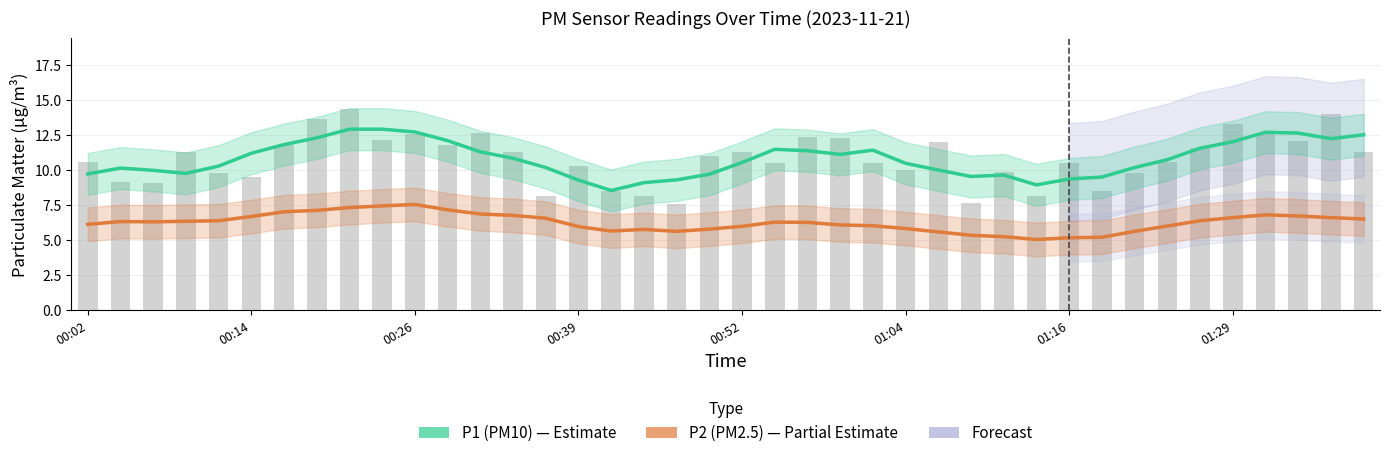

What is the difference between the highest and lowest values at 28?

4.4